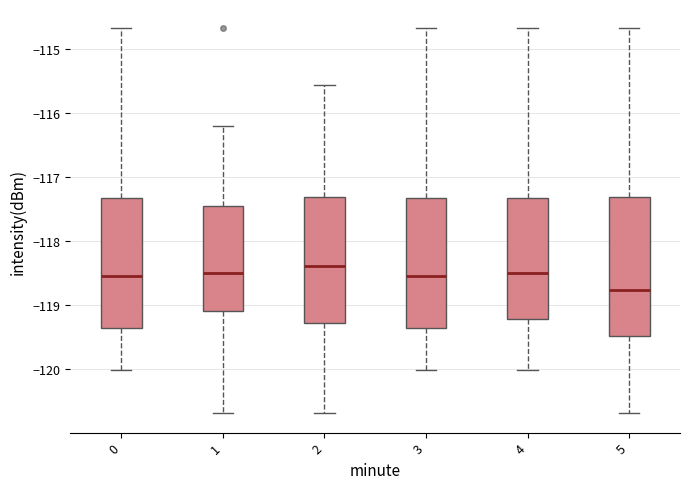

Which box is the tallest, from its lower edge to its upper edge?

5